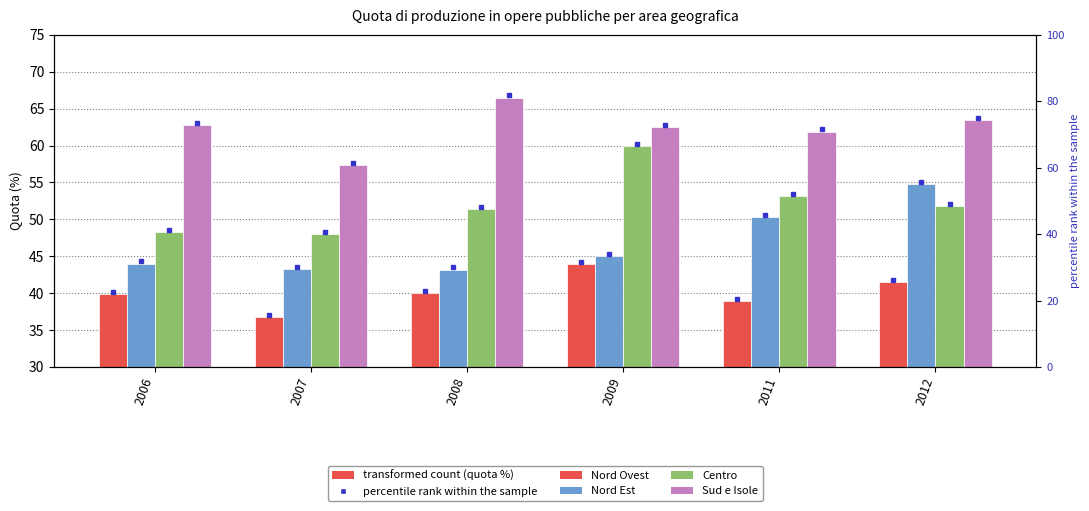

What is the sum of all Nord Est values?

280.6